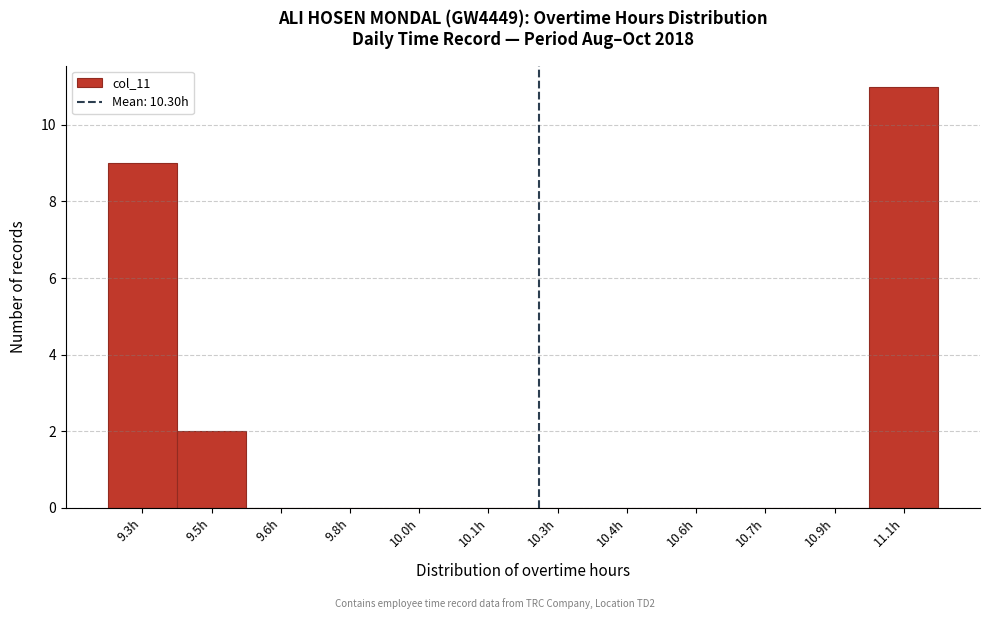

Reading left to right, list all the values displayed in this chart.

9.3h=9	9.5h=2	9.6h=0	9.8h=0	10.0h=0	10.1h=0	10.3h=0	10.4h=0	10.6h=0	10.7h=0	10.9h=0	11.1h=11